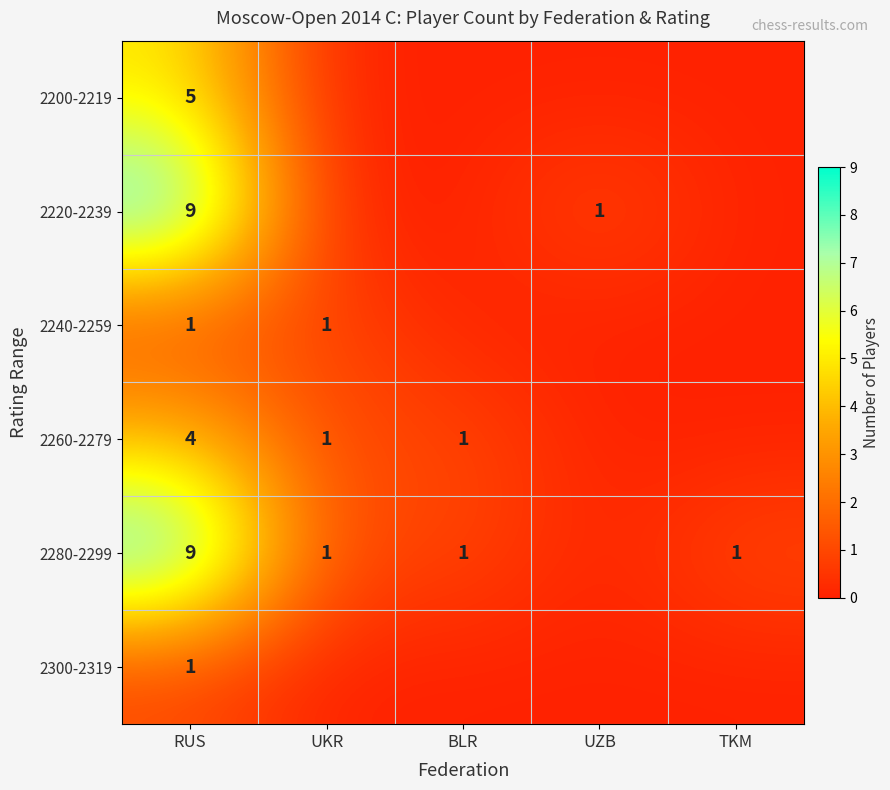

True or false: 2220-2239 has a value of 1 at UZB.

True